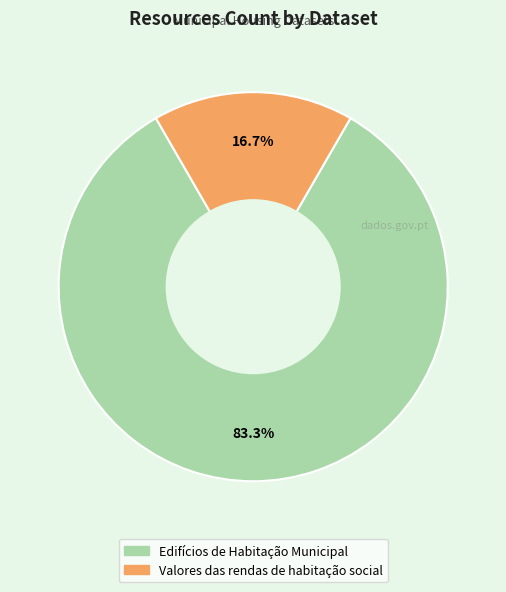

The Edifícios de Habitação Municipal slice represents 83% of the pie. True or false?

True